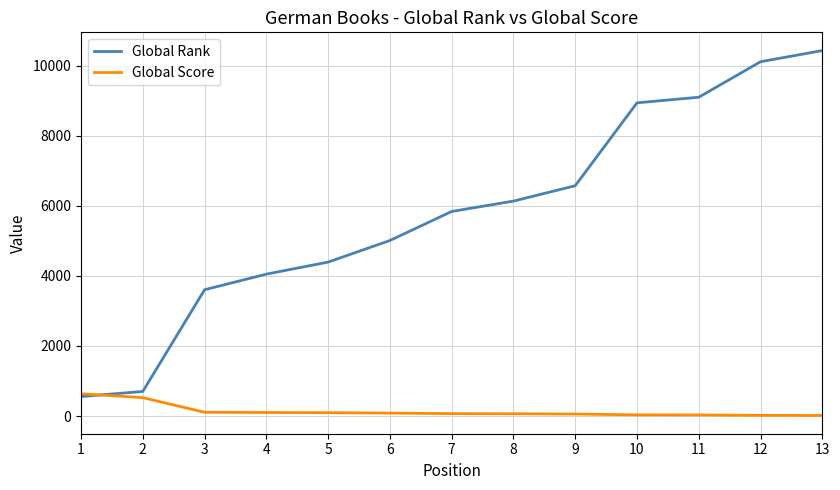

Count the number of data series in this chart.

2